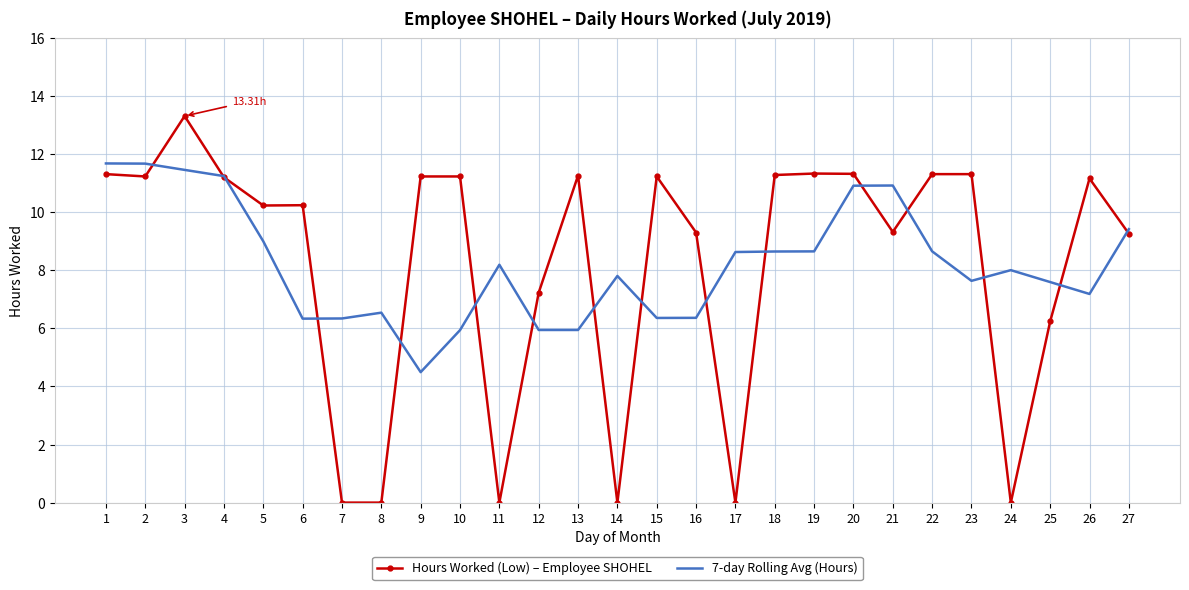

At which category does the chart reach its peak across all series?

3